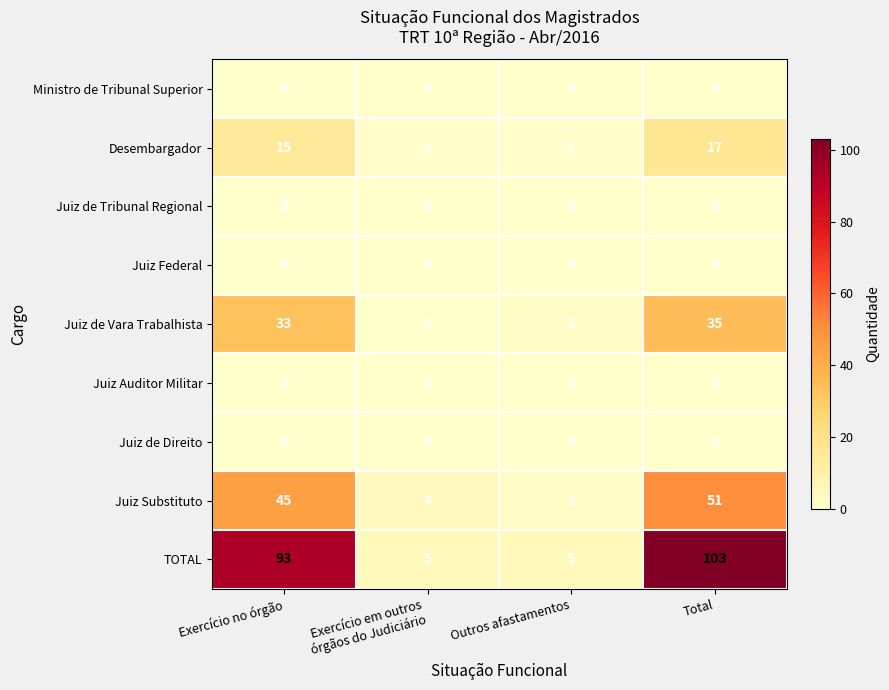

Which series has the widest spread of values?

TOTAL